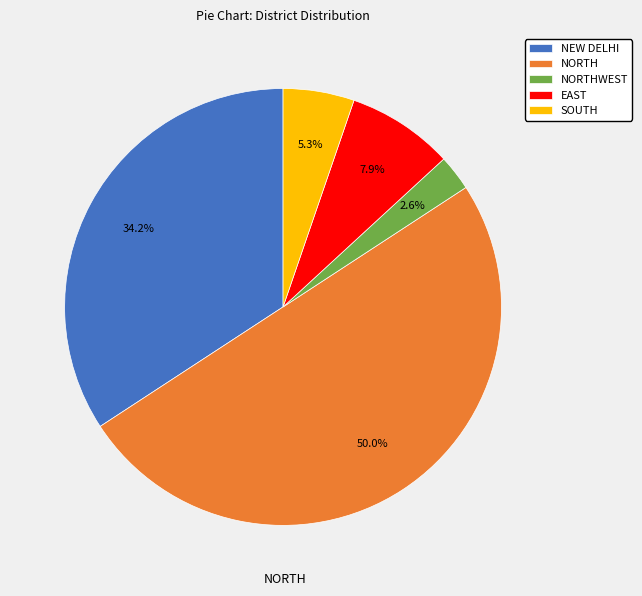

Which slice is the largest?

NORTH